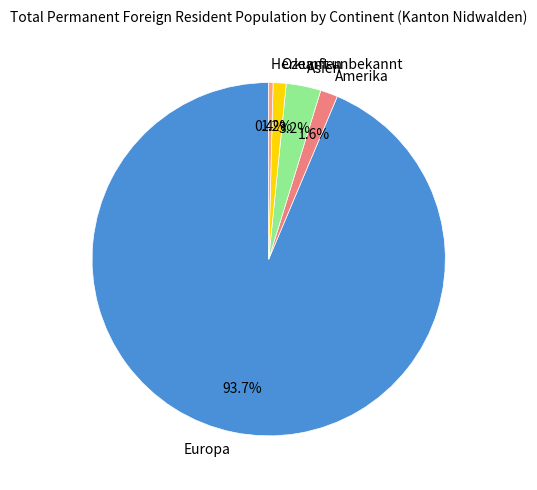

Which slice represents more than half of the pie?

Europa